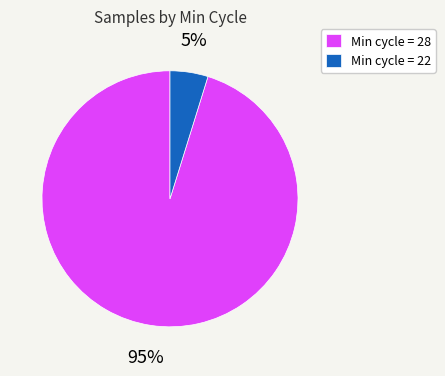

Does Min cycle = 28 account for over 50% of the chart?

Yes